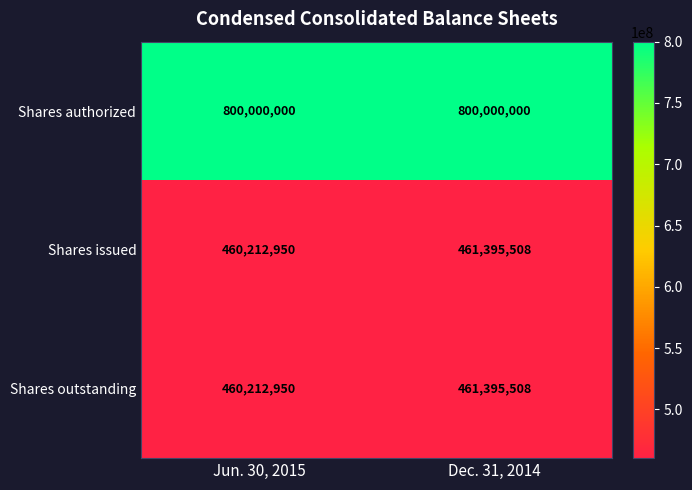

Reading left to right, what are all the values shown in this chart?

Shares authorized: Jun. 30, 2015=800000000	Dec. 31, 2014=800000000
Shares issued: Jun. 30, 2015=460212950	Dec. 31, 2014=461395508
Shares outstanding: Jun. 30, 2015=460212950	Dec. 31, 2014=461395508